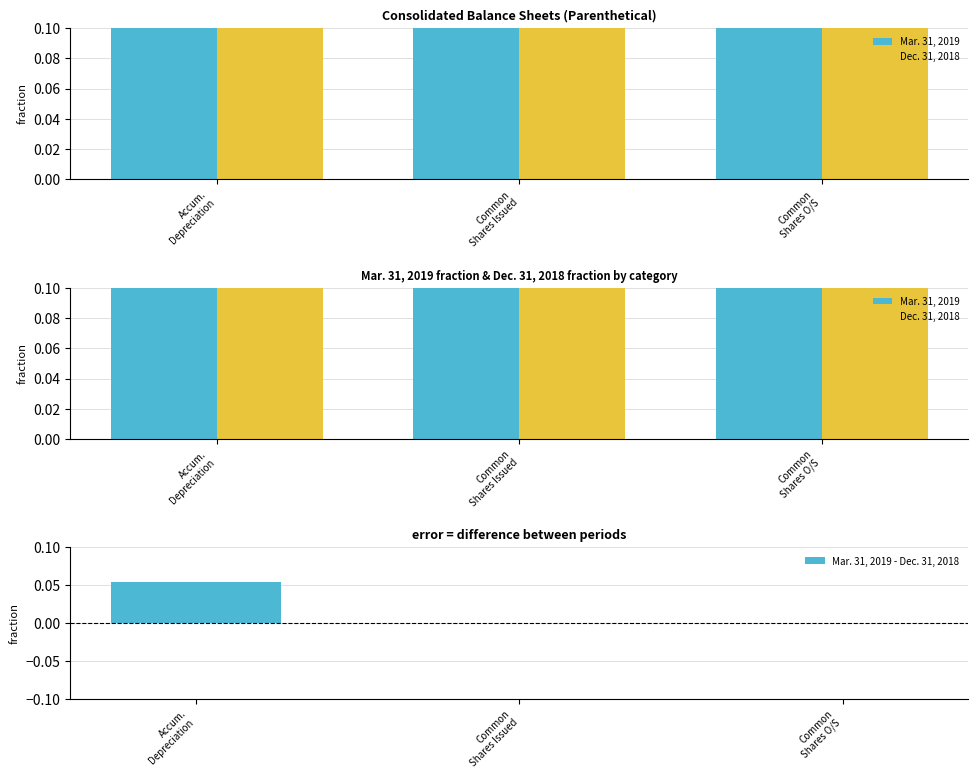

How many Dec. 31, 2018 values are between 0 and 1?

3